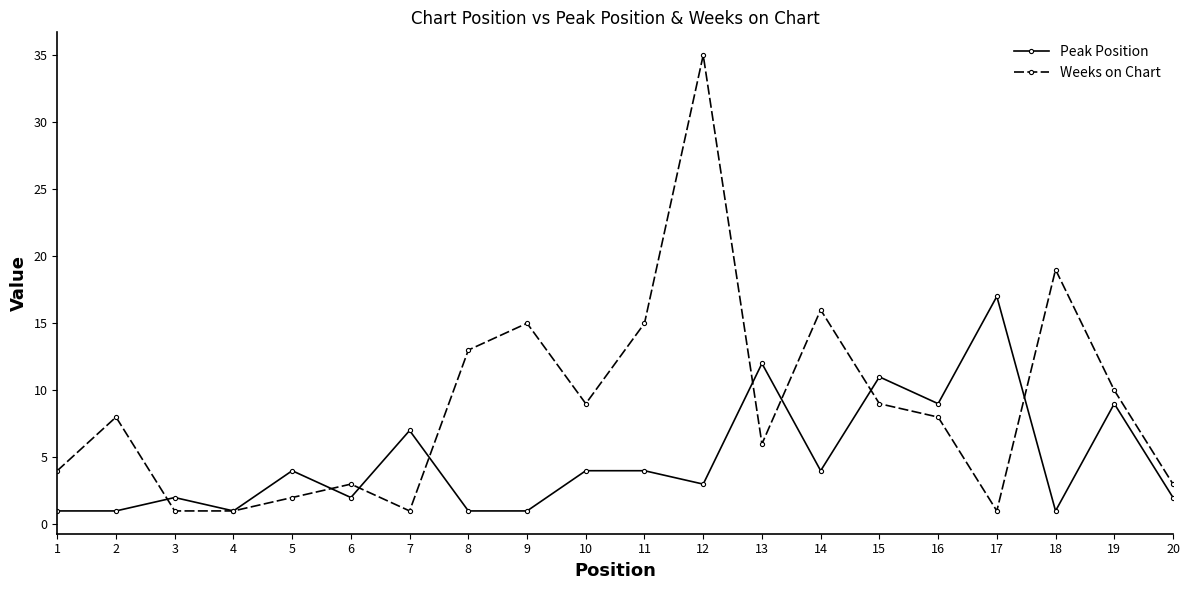

The value of Peak Position at 5 is 4. True or false?

True